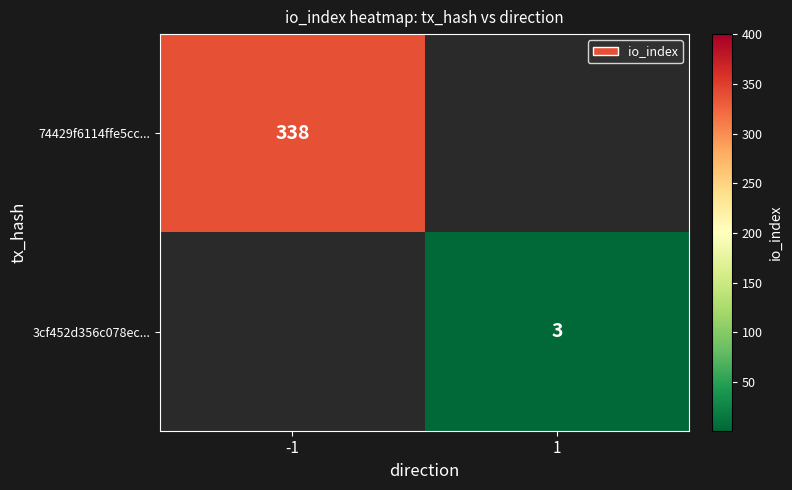

Is it true that 3cf452d356c078ec... equals 2 at 1?

False